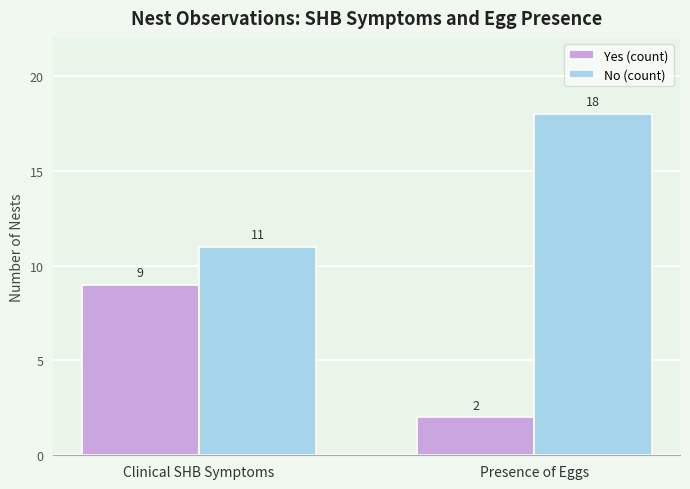

At how many categories does at least one series exceed 16?

1